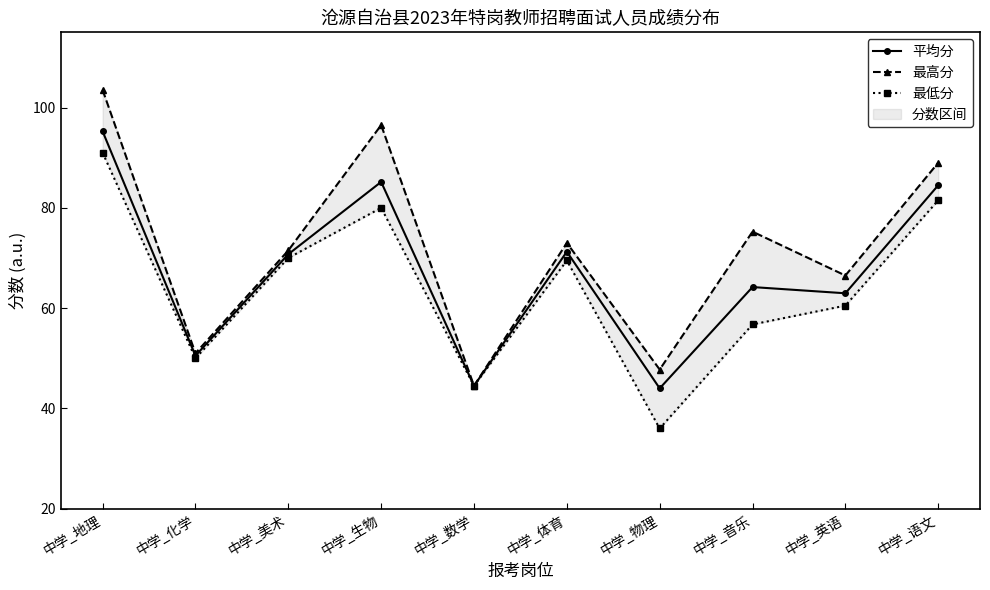

Is this an area chart (filled region under the line)?

No